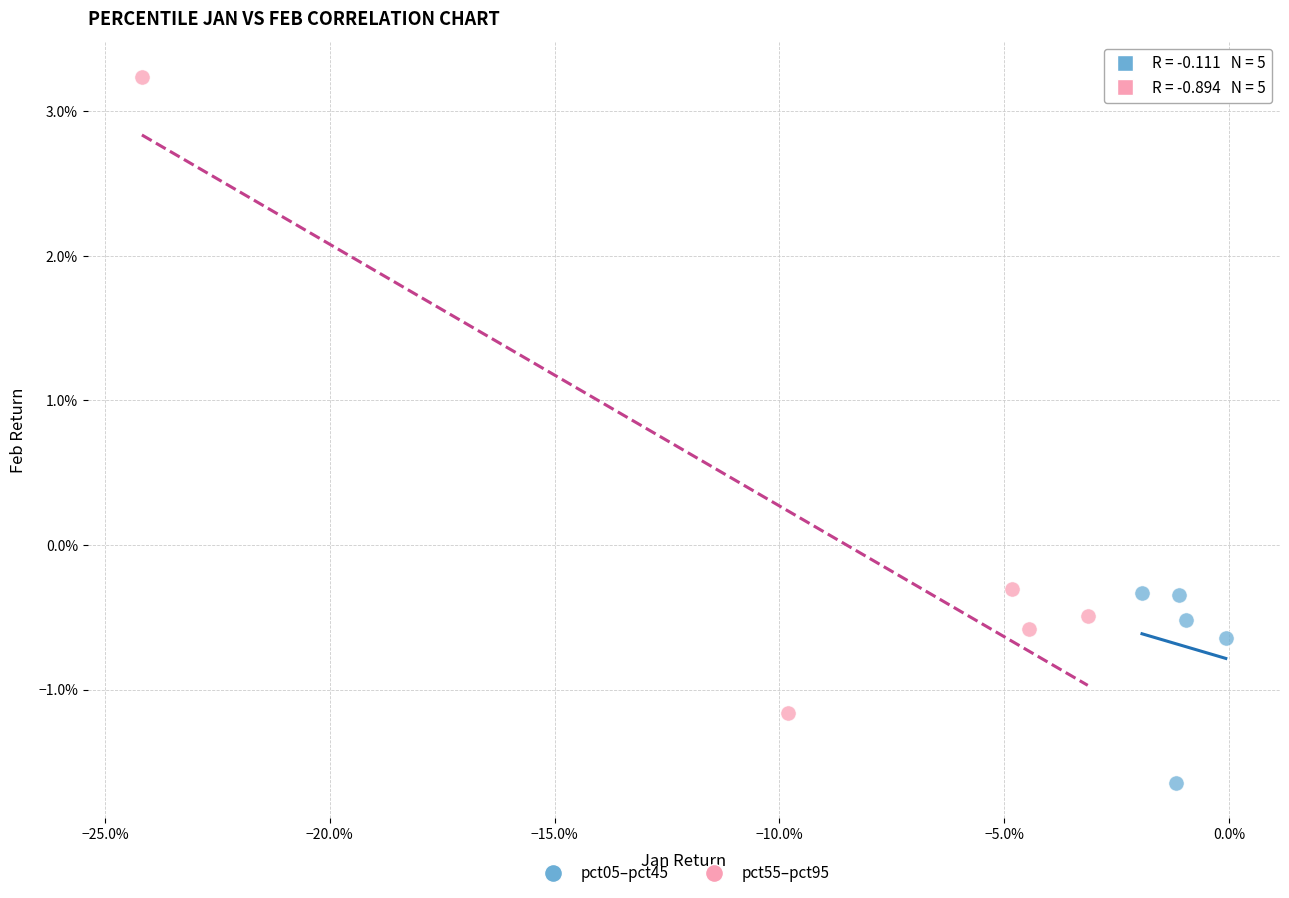

Which series has the largest Y range (max minus min)?

pct55–pct95